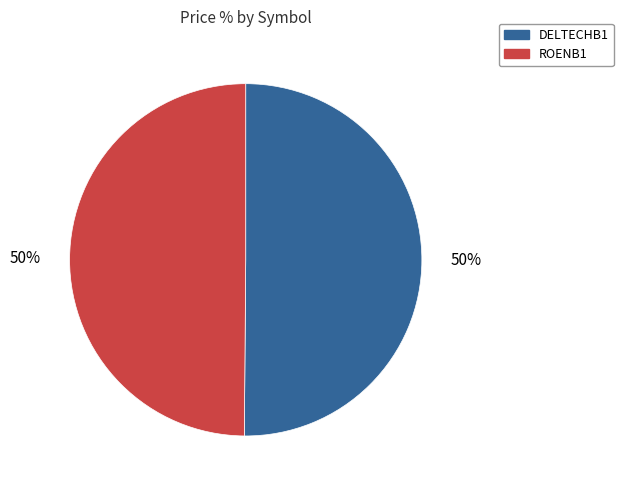

The DELTECHB1 slice represents 50% of the pie. True or false?

True